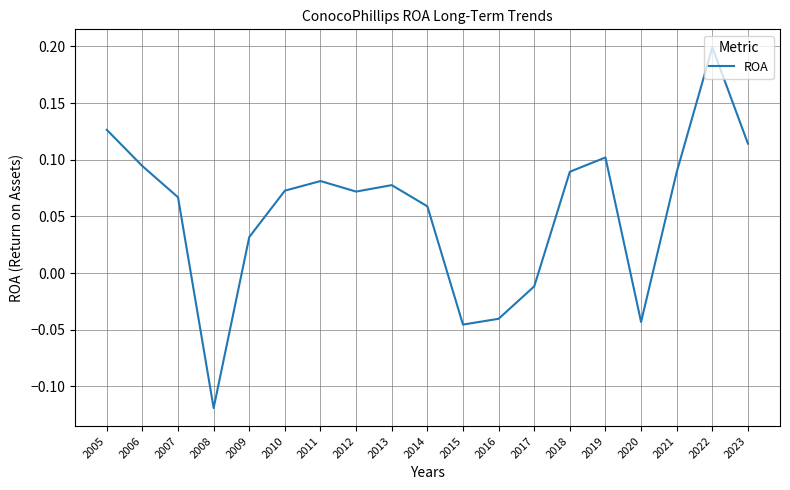

What is the difference between the maximum and minimum values?

0.3